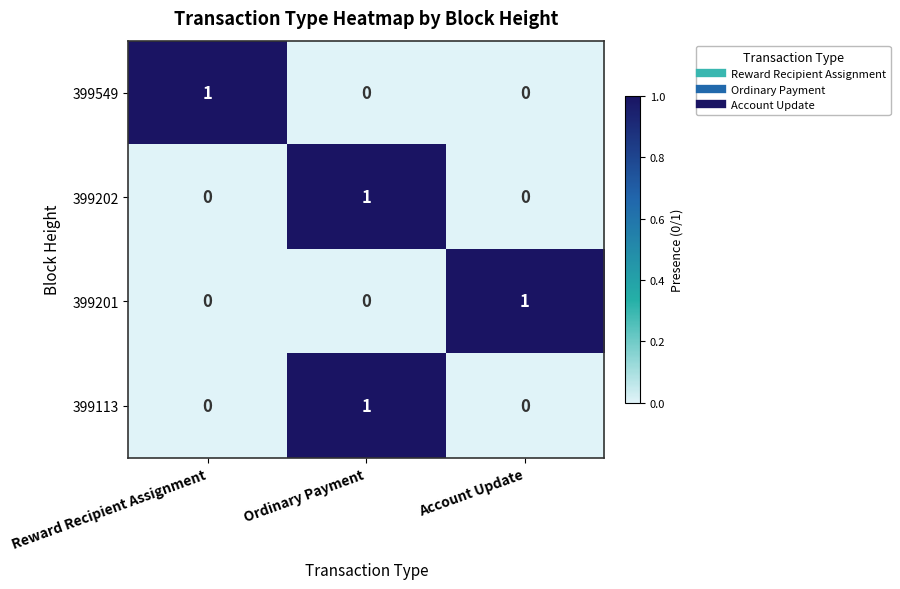

How many 399202 values are between 0 and 1?

3